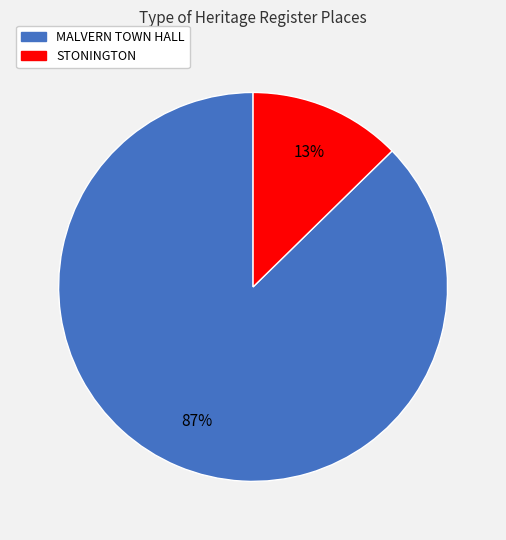

Combined, do MALVERN TOWN HALL and STONINGTON account for over 50%?

Yes